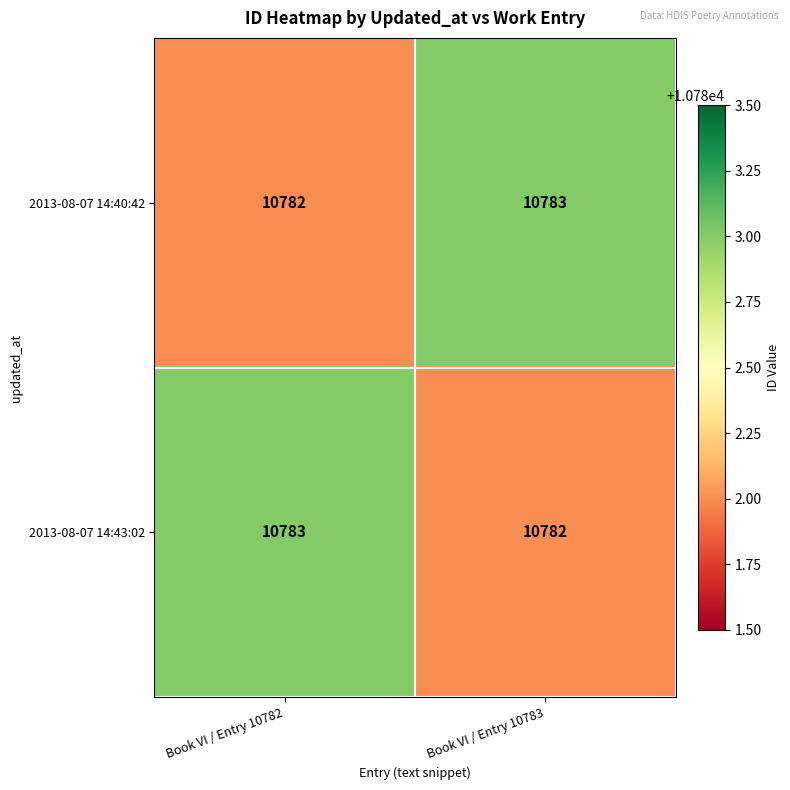

What is the greatest value displayed?

10783